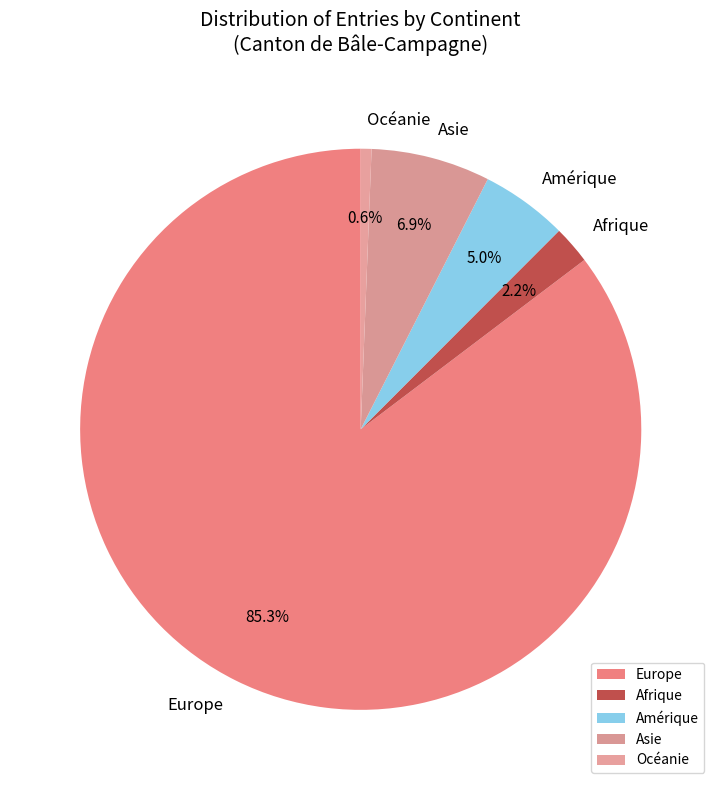

Which slice is the smallest?

Océanie